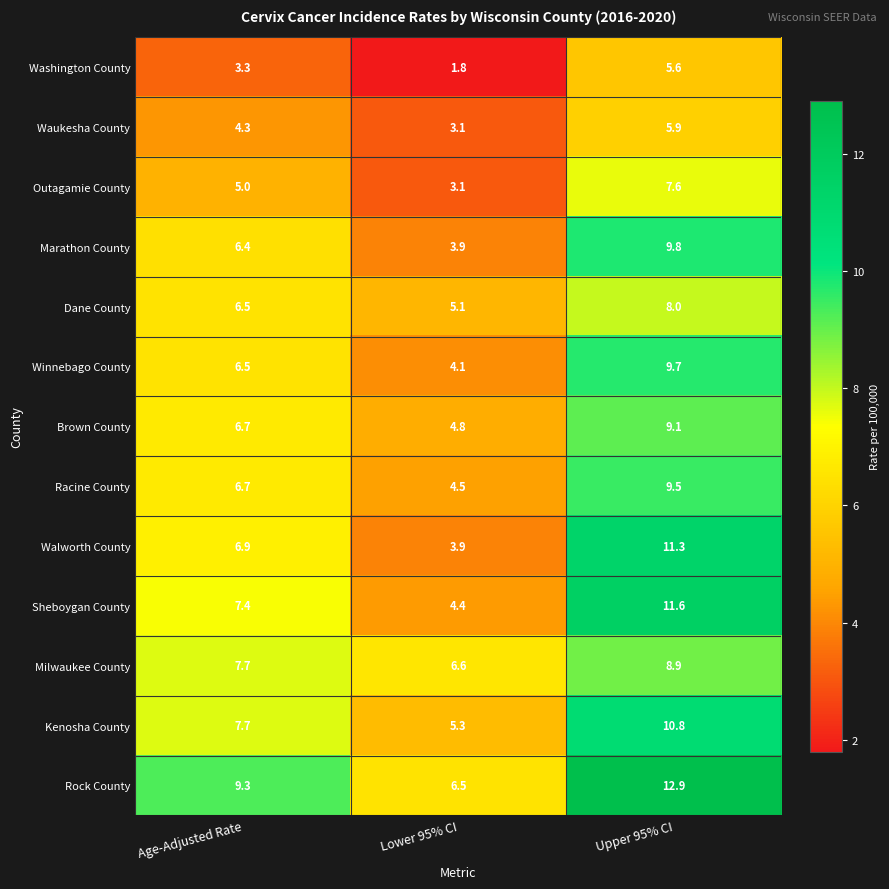

Where is Washington County nearest to the value 3?

Age-Adjusted Rate